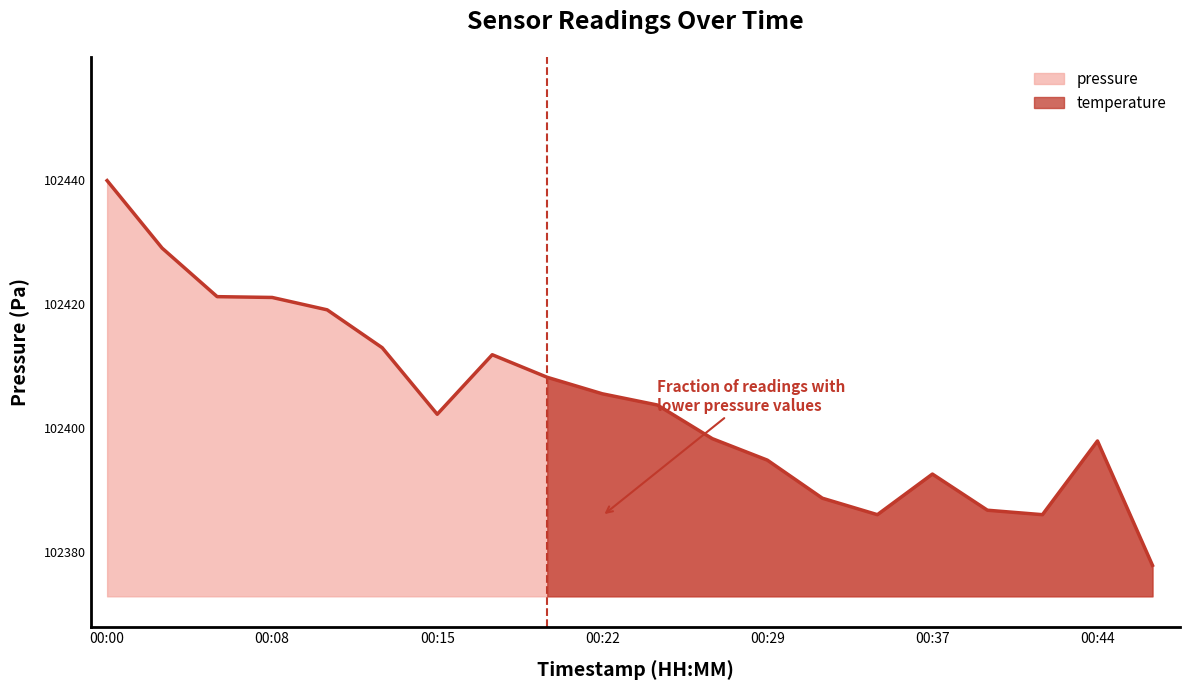

What is the sum of all values?

2048083.1